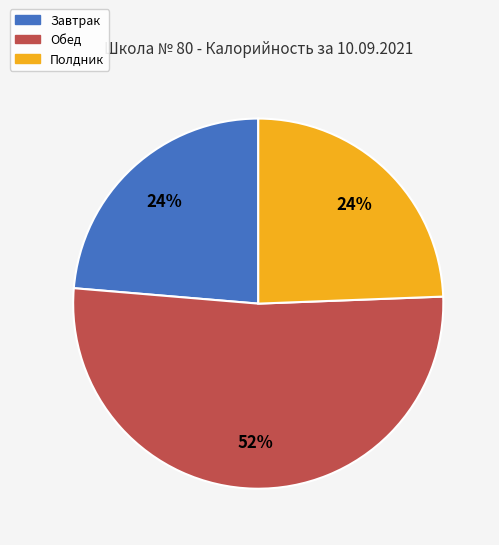

Combined, do Обед and Полдник account for over 50%?

Yes